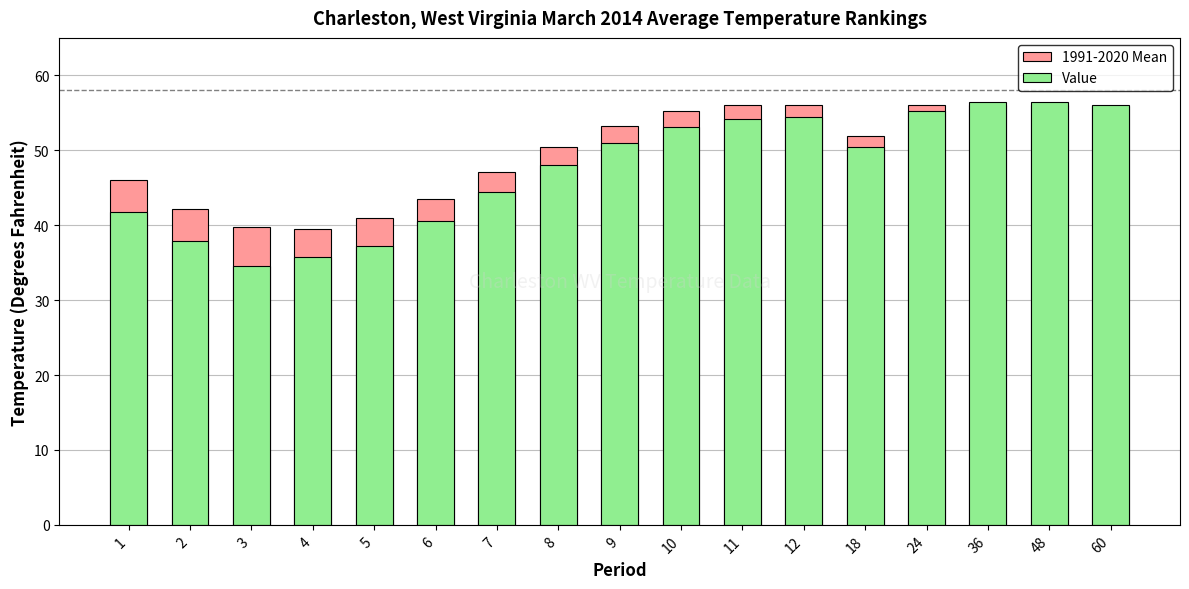

At which label does 1991-2020 Mean first exceed 51?

9